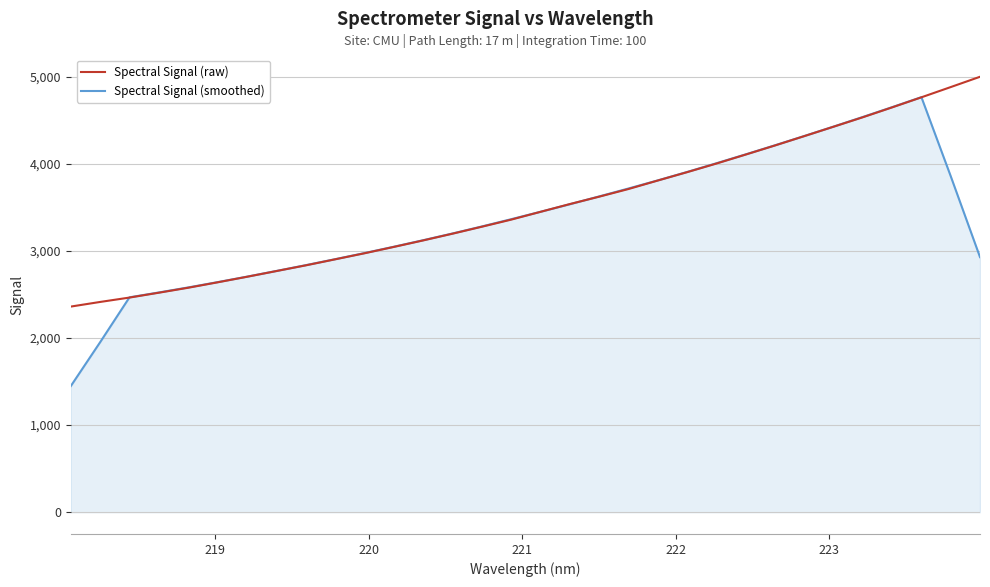

Which series has the largest total across all categories?

Spectral Signal (raw)